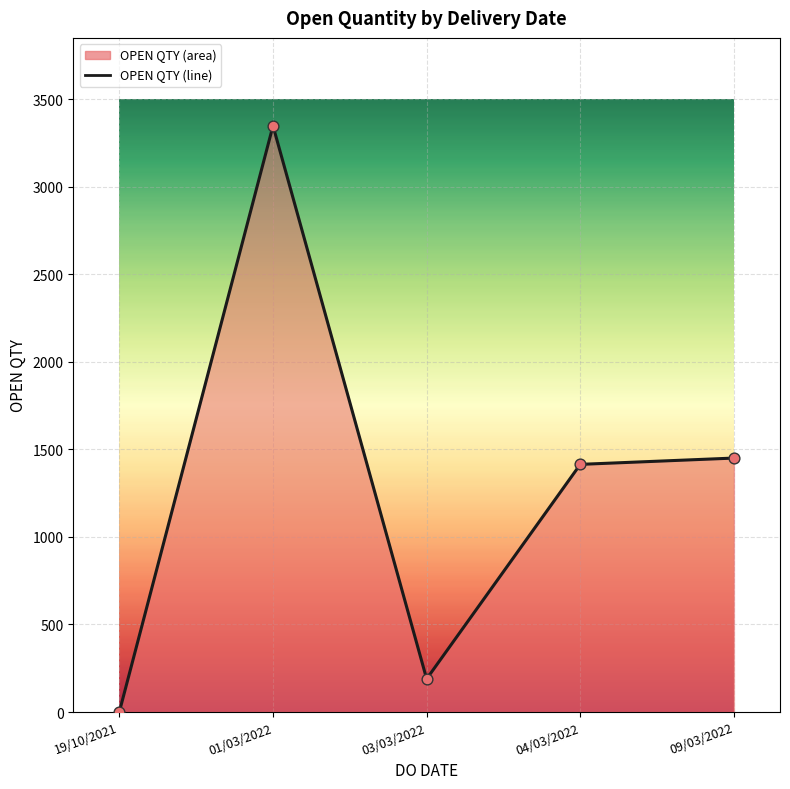

At how many categories does at least one series exceed 884?

3